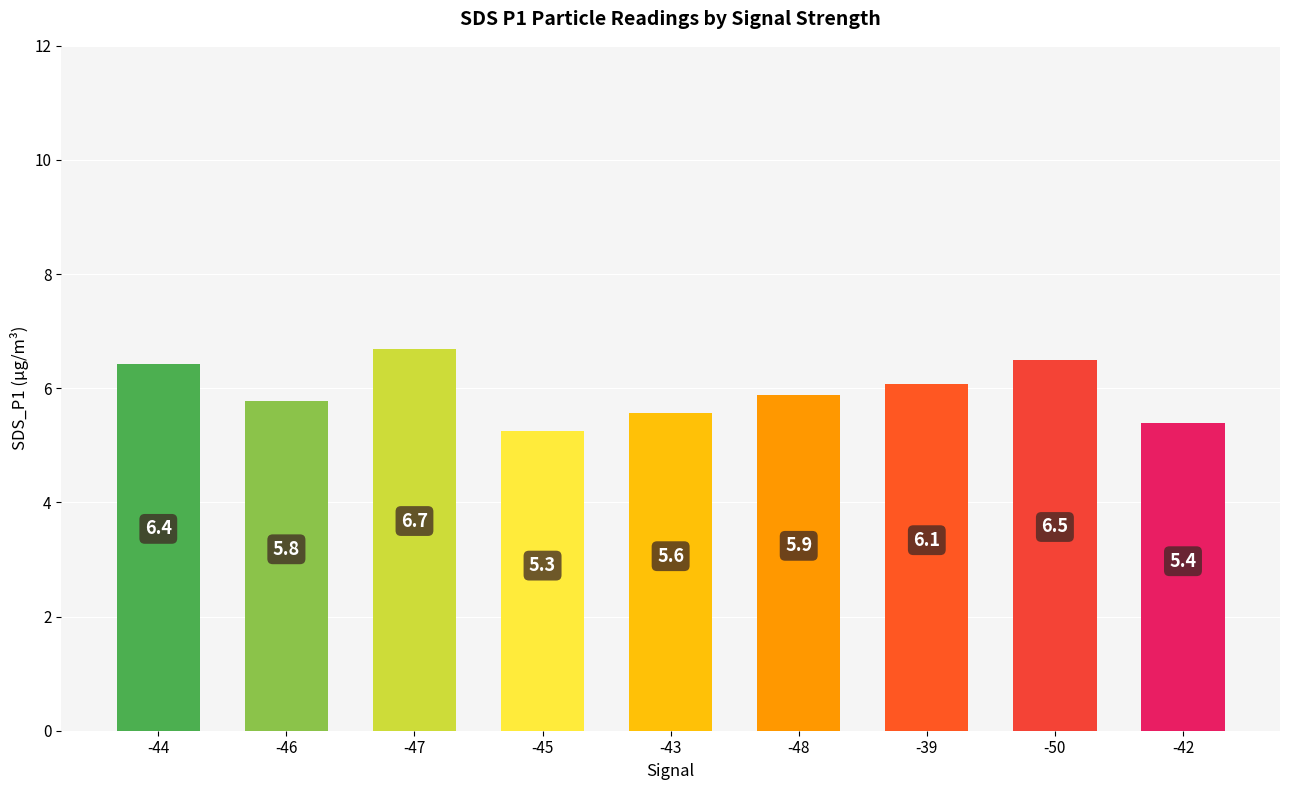

Between -47 and -39, which is larger?

-47